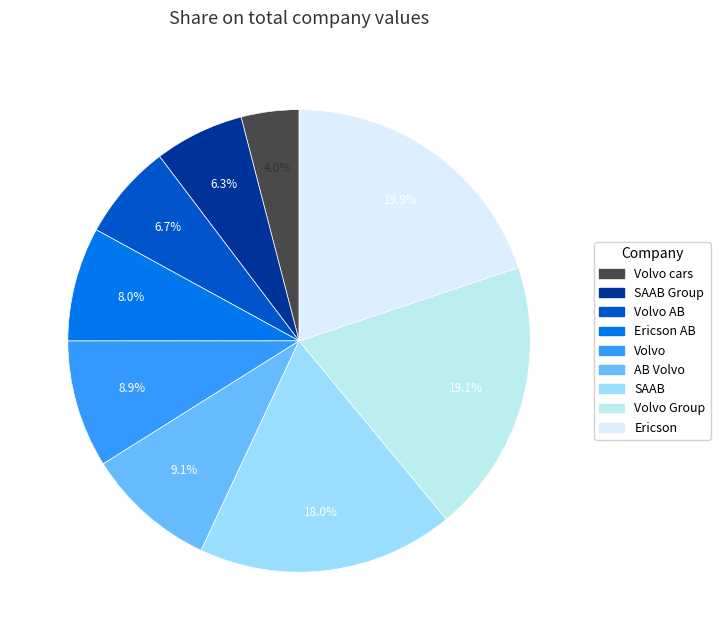

How many slices are in this pie chart?

9